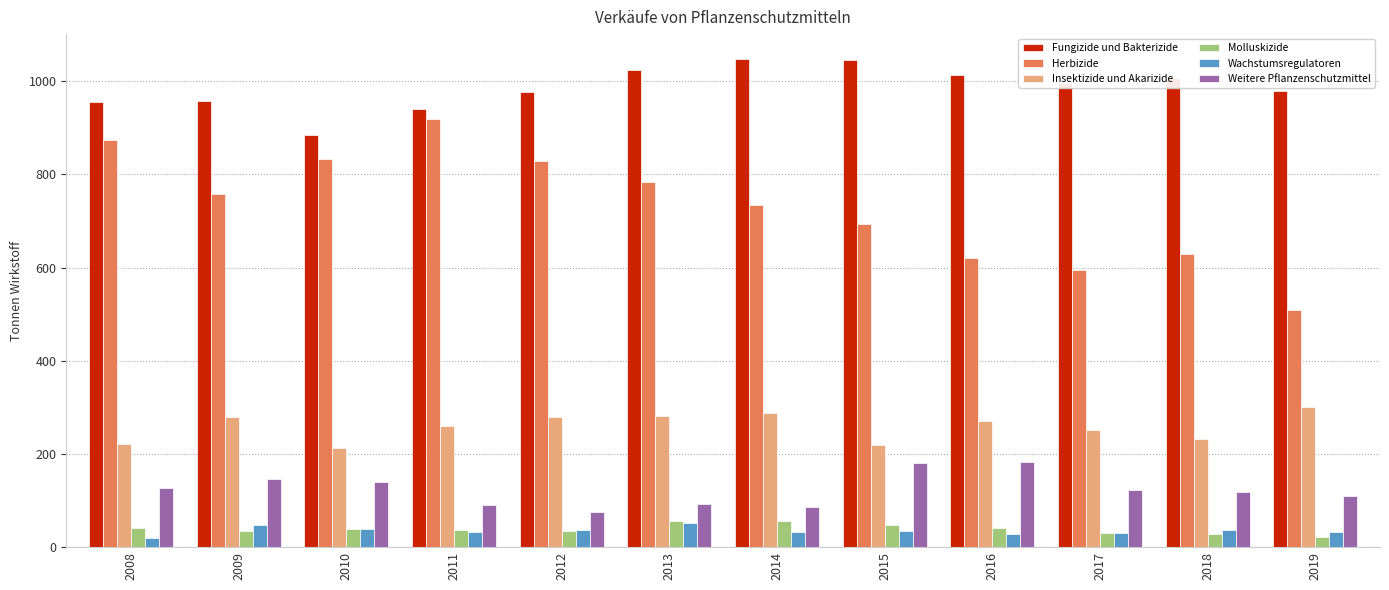

True or false: Wachstumsregulatoren has a value of 37.0 at 2018.

True